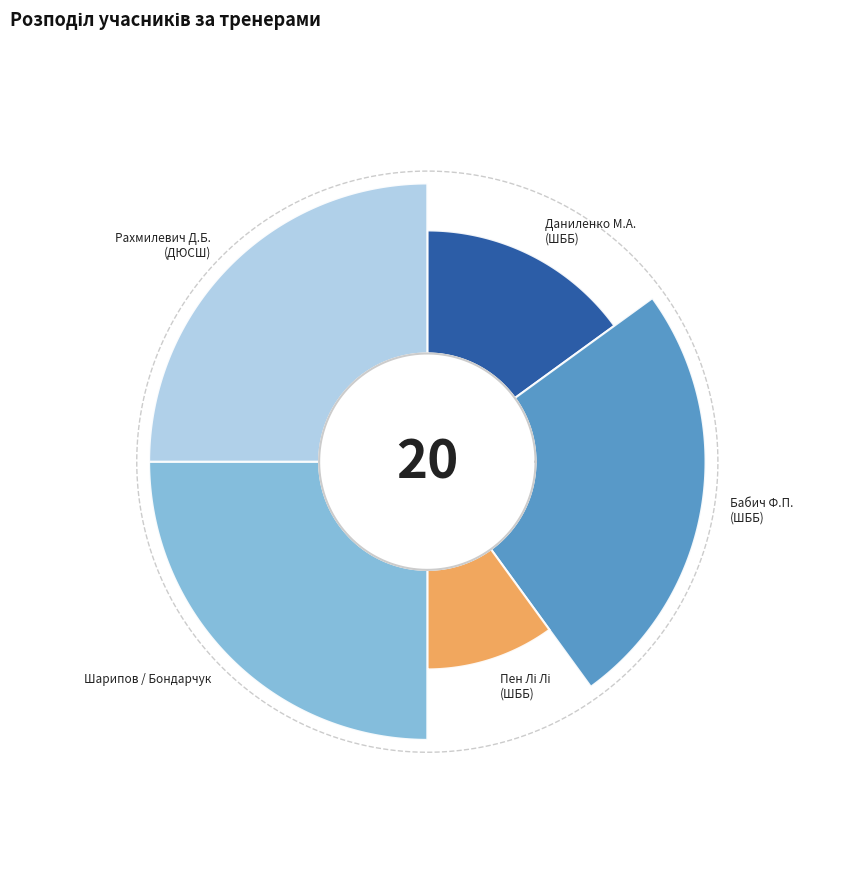

True or false: Пен Лі Лі (ШББ) accounts for 1% of the total.

False